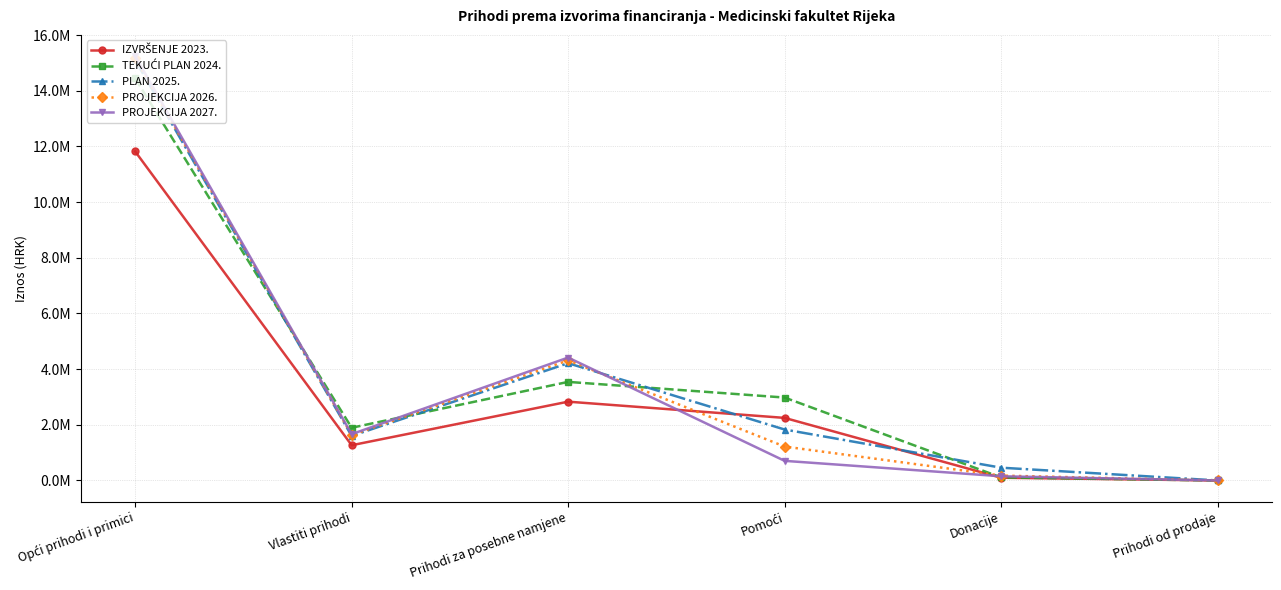

Between Prihodi od prodaje and Donacije, which is larger?

Donacije